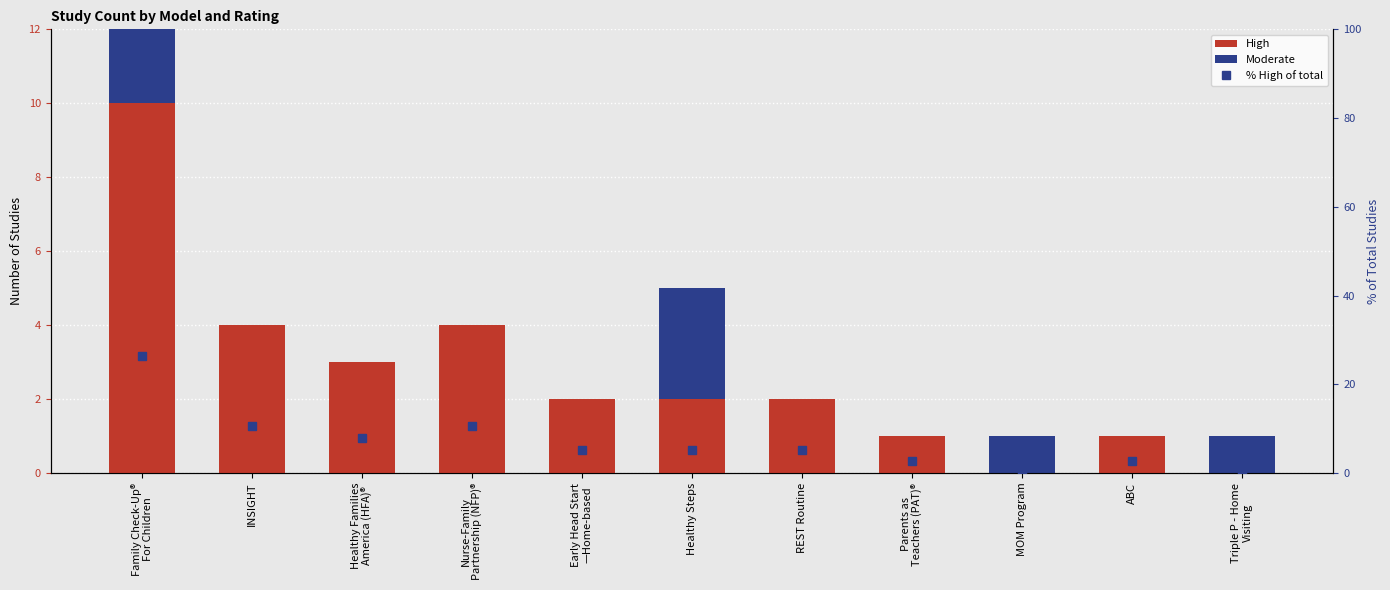

Reading left to right, list all the values displayed in this chart.

High: Family Check-Up®
For Children=10.0	INSIGHT=4.0	Healthy Families
America (HFA)®=3.0	Nurse-Family
Partnership (NFP)®=4.0	Early Head Start
—Home-based=2.0	Healthy Steps=2.0	REST Routine=2.0	Parents as
Teachers (PAT)®=1.0	MOM Program=0.0	ABC=1.0	Triple P - Home
Visiting=0.0
Moderate: Family Check-Up®
For Children=4.0	INSIGHT=0.0	Healthy Families
America (HFA)®=0.0	Nurse-Family
Partnership (NFP)®=0.0	Early Head Start
—Home-based=0.0	Healthy Steps=3.0	REST Routine=0.0	Parents as
Teachers (PAT)®=0.0	MOM Program=1.0	ABC=0.0	Triple P - Home
Visiting=1.0
% High of total: Family Check-Up®
For Children=26.3	INSIGHT=10.5	Healthy Families
America (HFA)®=7.9	Nurse-Family
Partnership (NFP)®=10.5	Early Head Start
—Home-based=5.3	Healthy Steps=5.3	REST Routine=5.3	Parents as
Teachers (PAT)®=2.6	MOM Program=0.0	ABC=2.6	Triple P - Home
Visiting=0.0